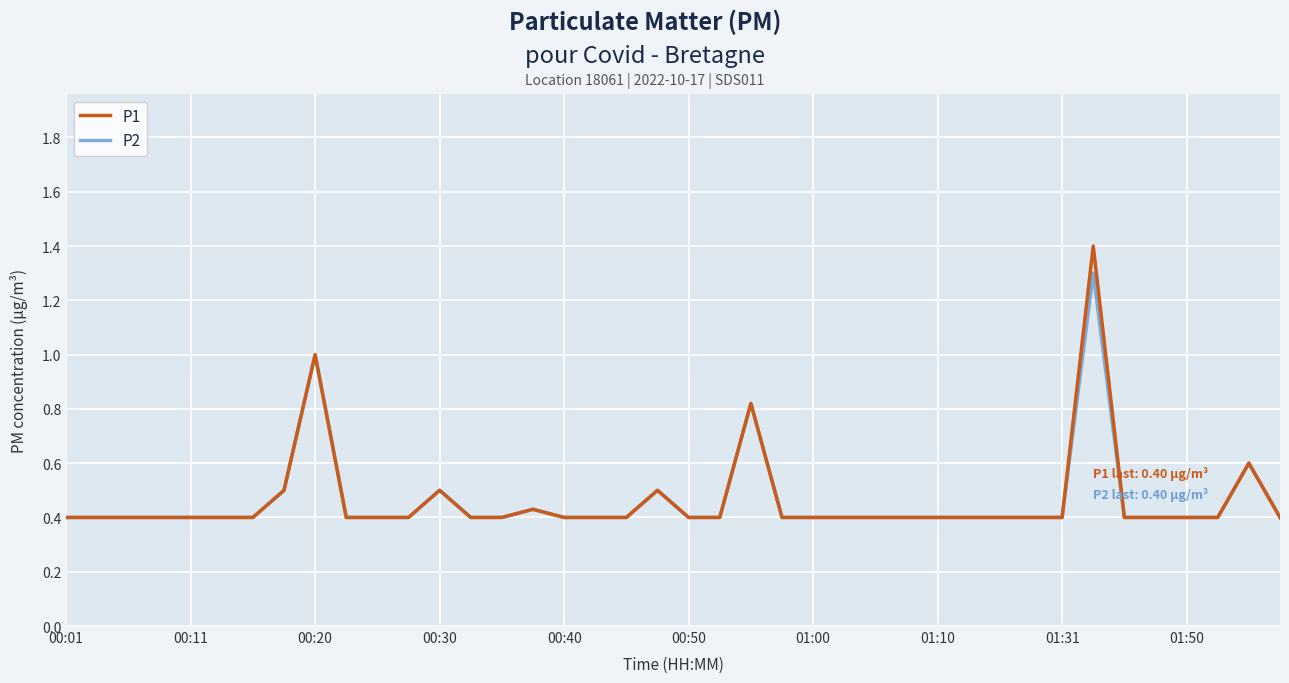

How many lines are shown in the chart?

2